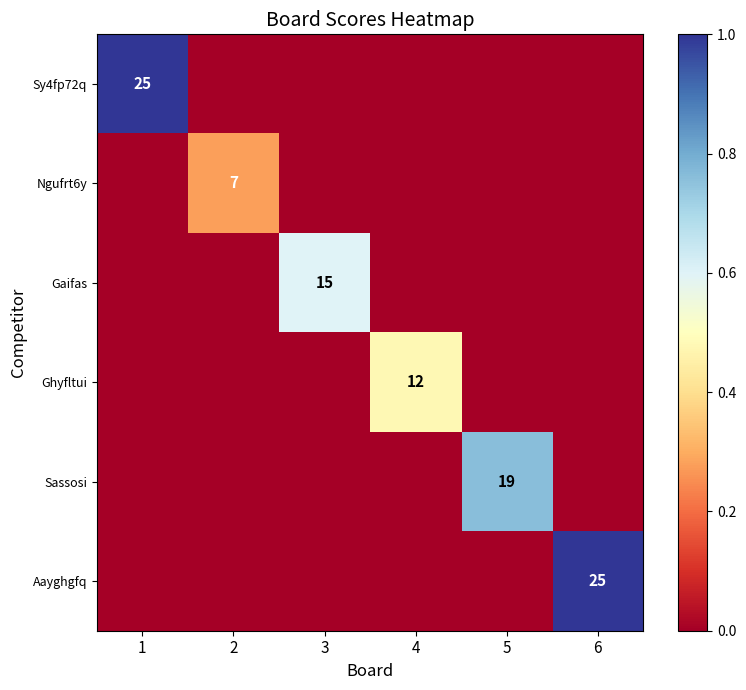

The Aayghgfq series shows 25 at 6. True or false?

True